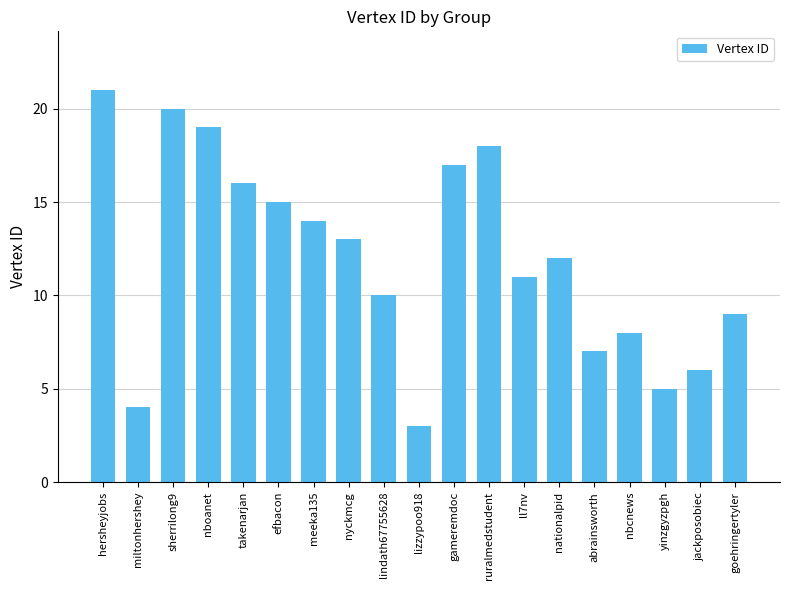

List the labels in order of value, largest first.

hersheyjobs, sherrilong9, nboanet, ruralmedstudent, gameremdoc, takenarjan, efbacon, meeka135, nyckmcg, nationalpid, ll7nv, lindath67755628, goehringertyler, nbcnews, abrainsworth, jackposobiec, yinzgyzpgh, miltonhershey, lizzypoo918